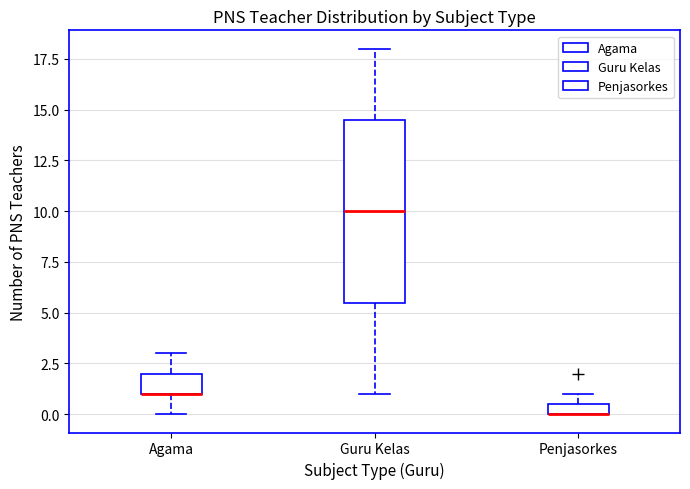

Comparing the boxes themselves (not the whiskers), which one is the tallest?

Guru Kelas